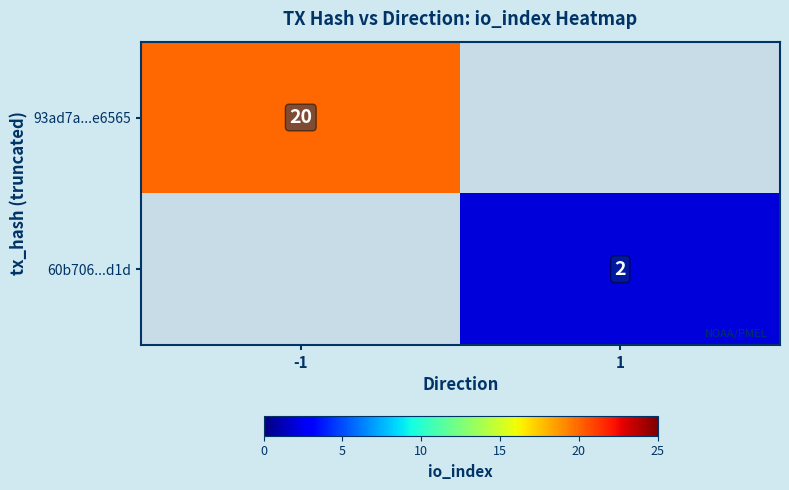

At how many categories does at least one series exceed 5?

1